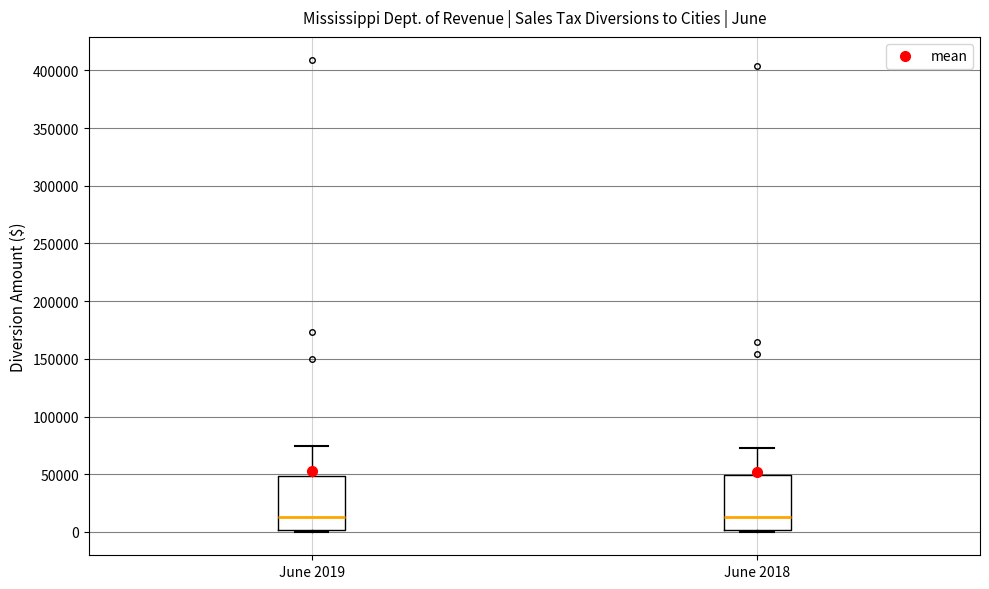

Reading left to right, transcribe this box plot: for each box, give where its median line is, the range the box spans, and where its two whiskers end, as read against the y-axis. The values are not printed on the chart, so give them approximately, as read against the axis.

June 2019: median 15000, box 0 to 50000, whiskers 0 (just below the box's lower edge) to 75000
June 2018: median 15000, box 0 to 50000, whiskers 0 (just below the box's lower edge) to 75000